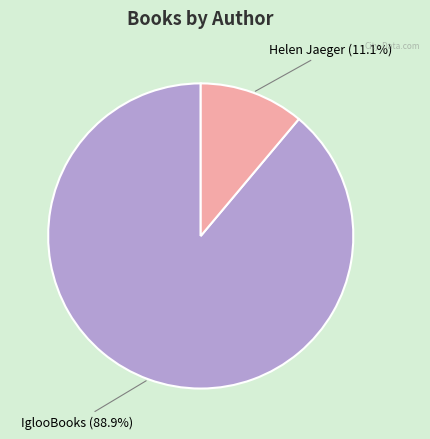

What is the ratio of the value at IglooBooks to the value at Helen Jaeger?

8.0